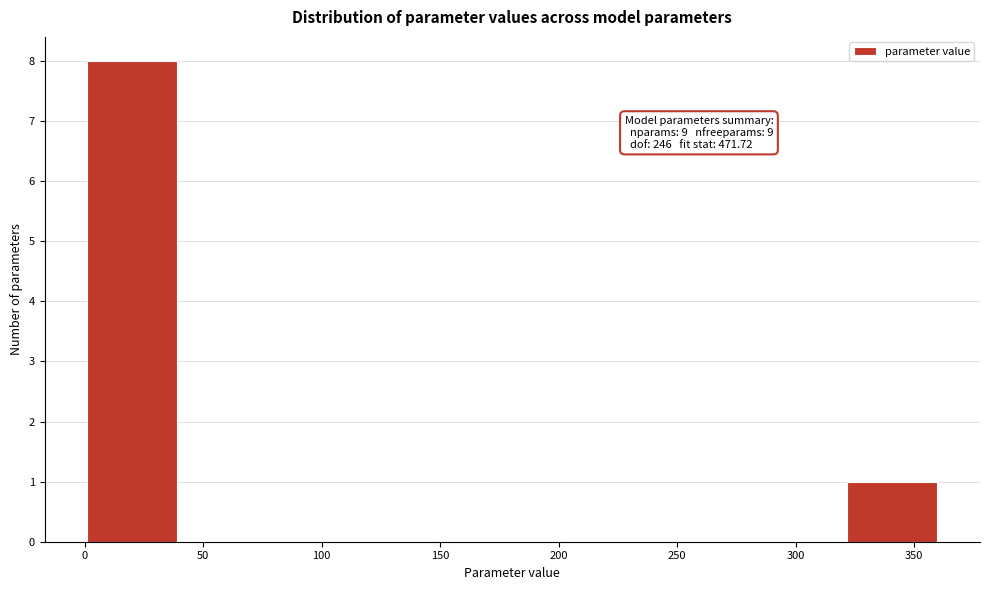

Which range on the x-axis has the tallest bar?

0 to 40